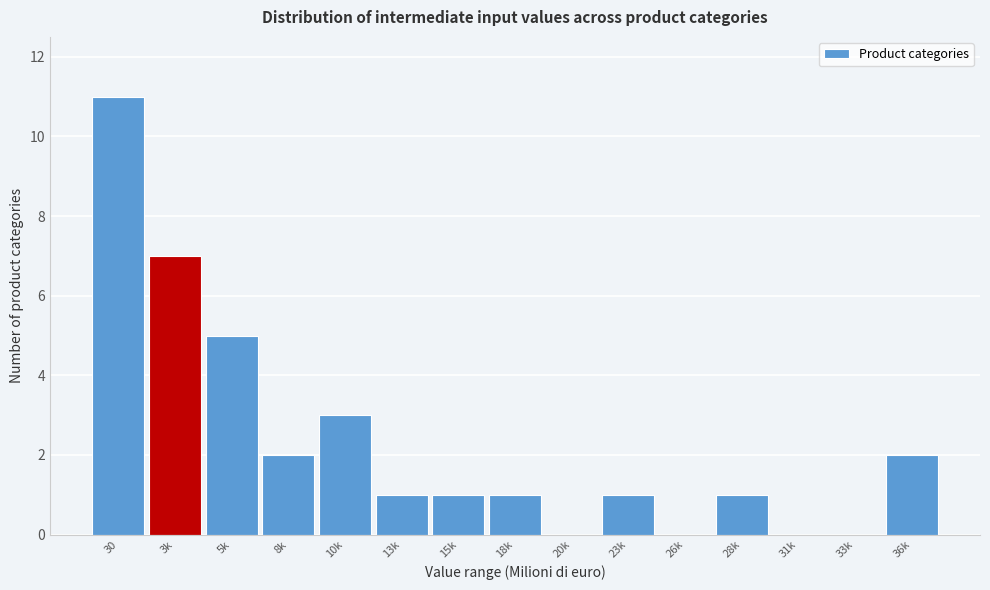

Reading left to right, extract all data points from this chart.

30=11	3k=7	5k=5	8k=2	10k=3	13k=1	15k=1	18k=1	20k=0	23k=1	26k=0	28k=1	31k=0	33k=0	36k=2